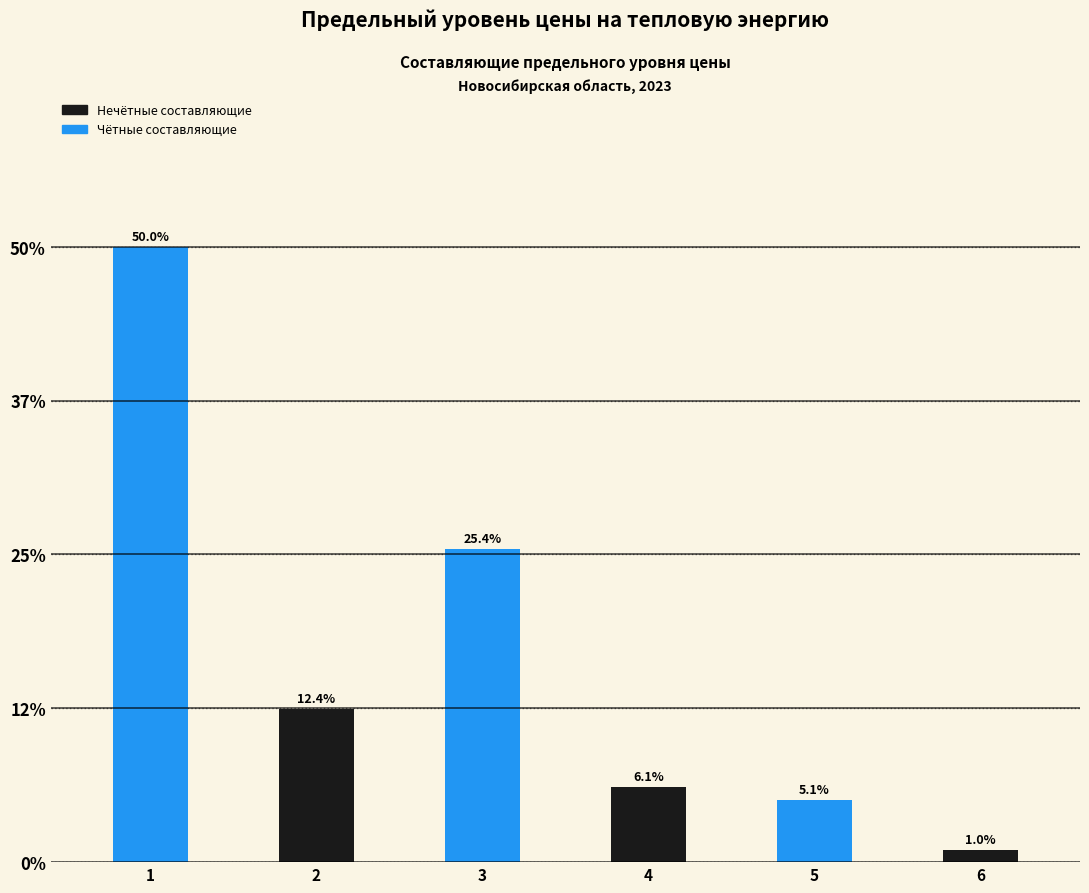

Reading left to right, list all the values displayed in this chart.

1=50.0	2=12.4	3=25.4	4=6.1	5=5.1	6=1.0